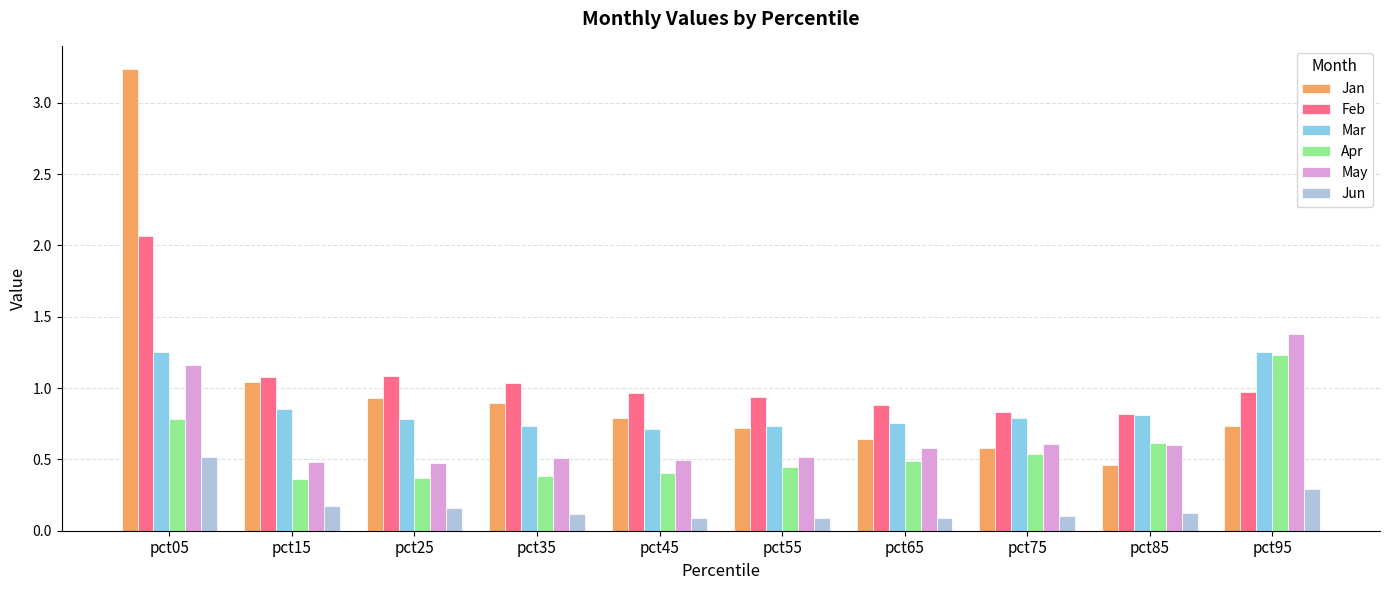

What are all the series names shown in the legend?

Jan, Feb, Mar, Apr, May, Jun